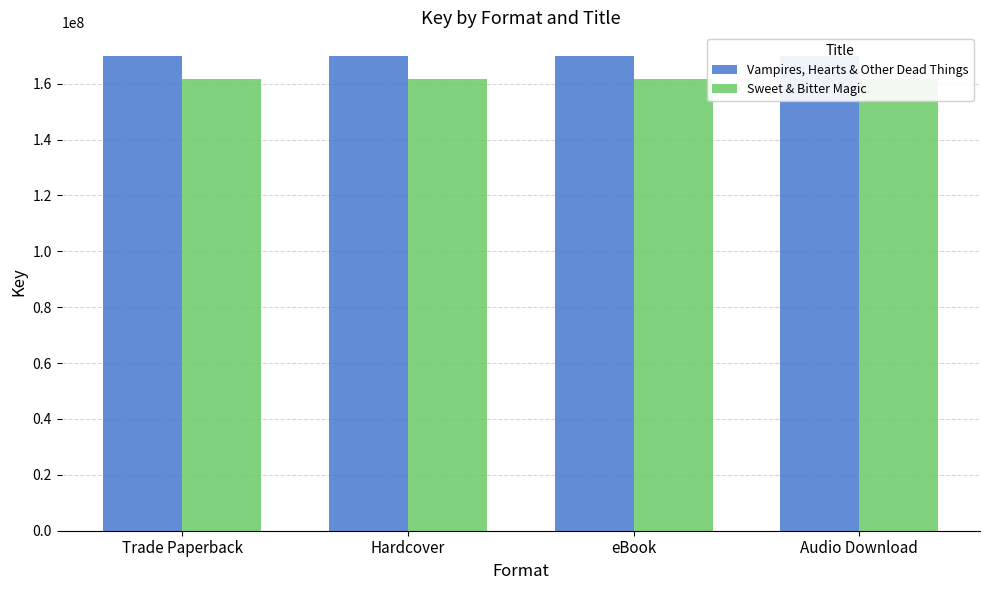

At which label is Vampires, Hearts & Other Dead Things closest to 169864311?

Trade Paperback